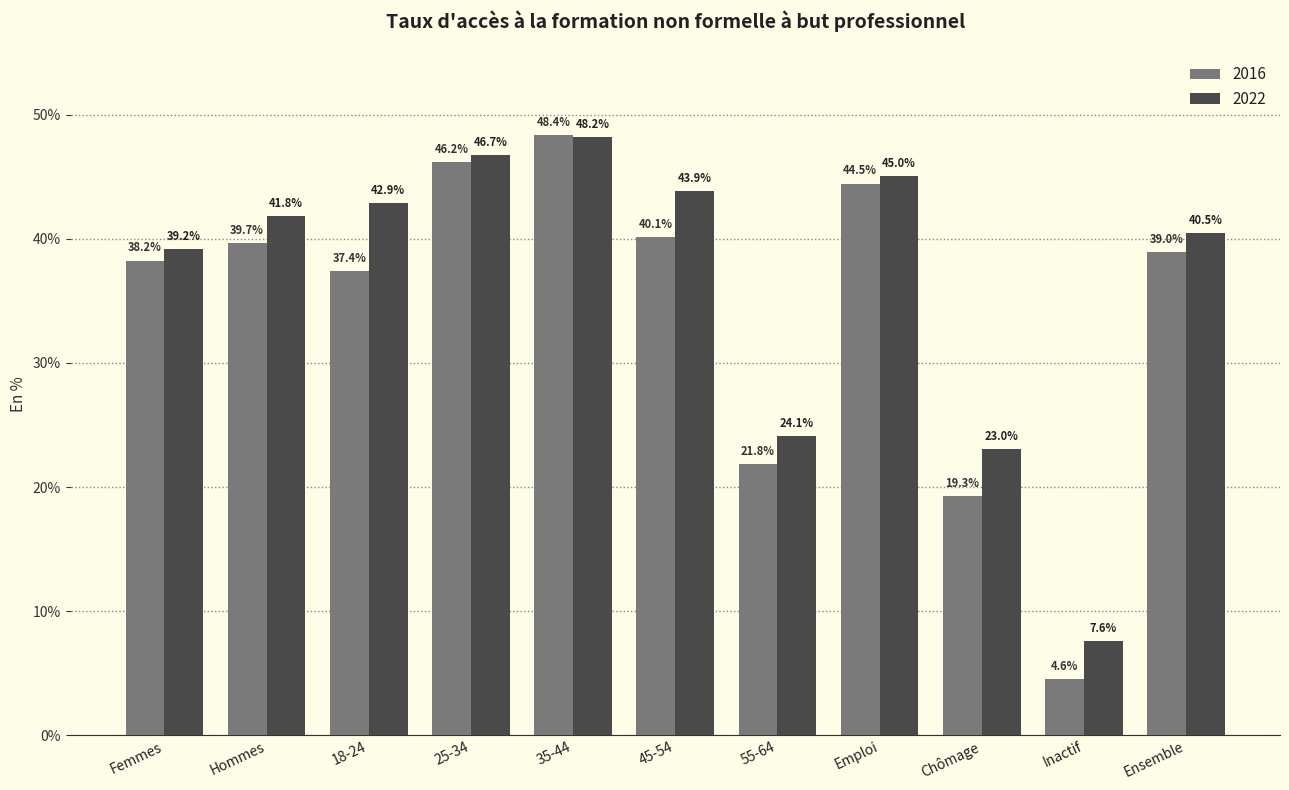

How many data points in 2016 are above 38?

7